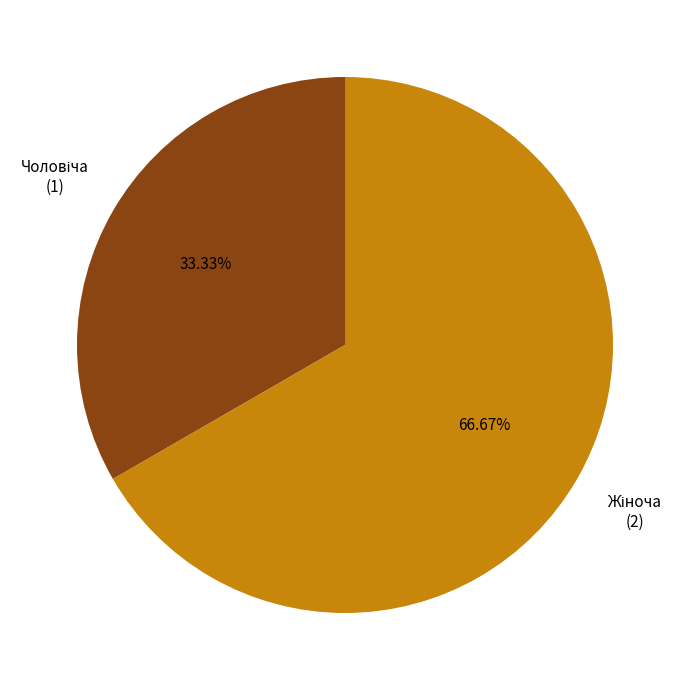

How many slices are in this pie chart?

2